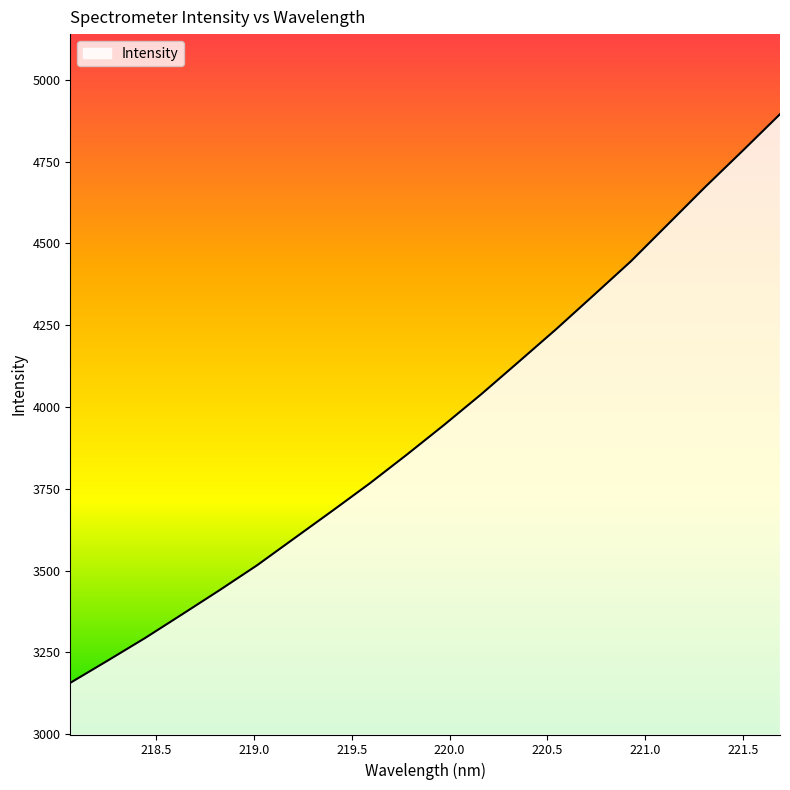

What is the smallest value displayed?

3157.0